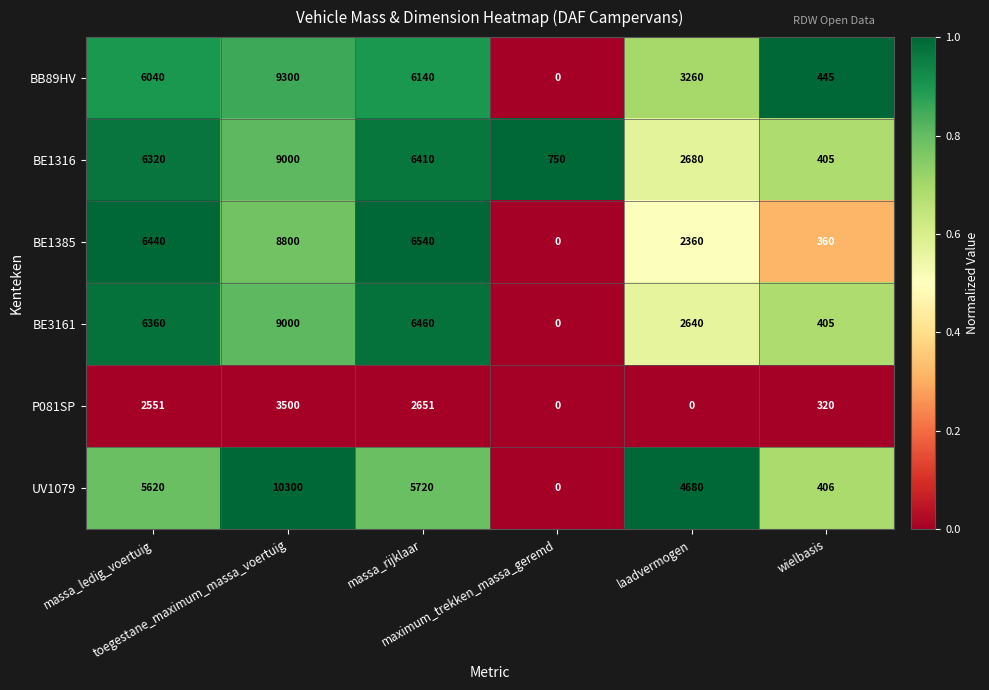

Which series has the widest spread of values?

UV1079